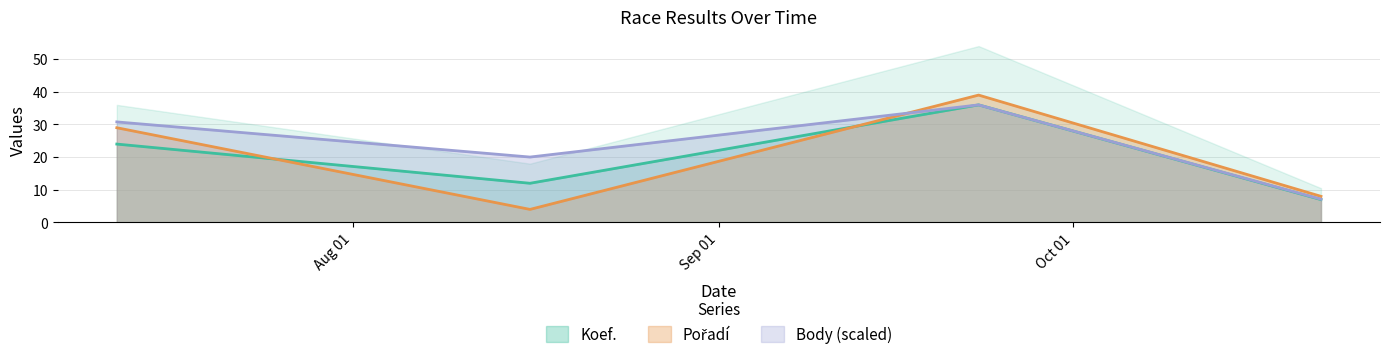

Which series has the widest spread of values?

Pořadí